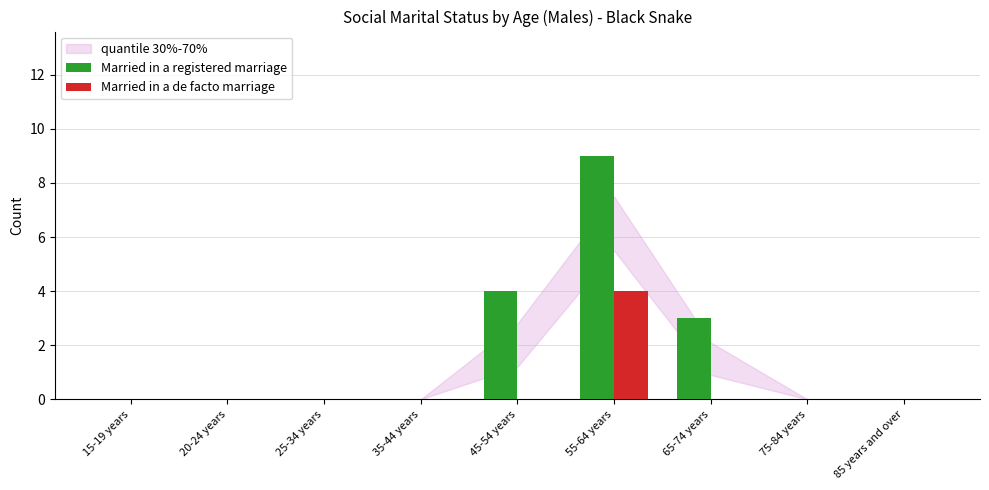

How many groups of bars are there?

9